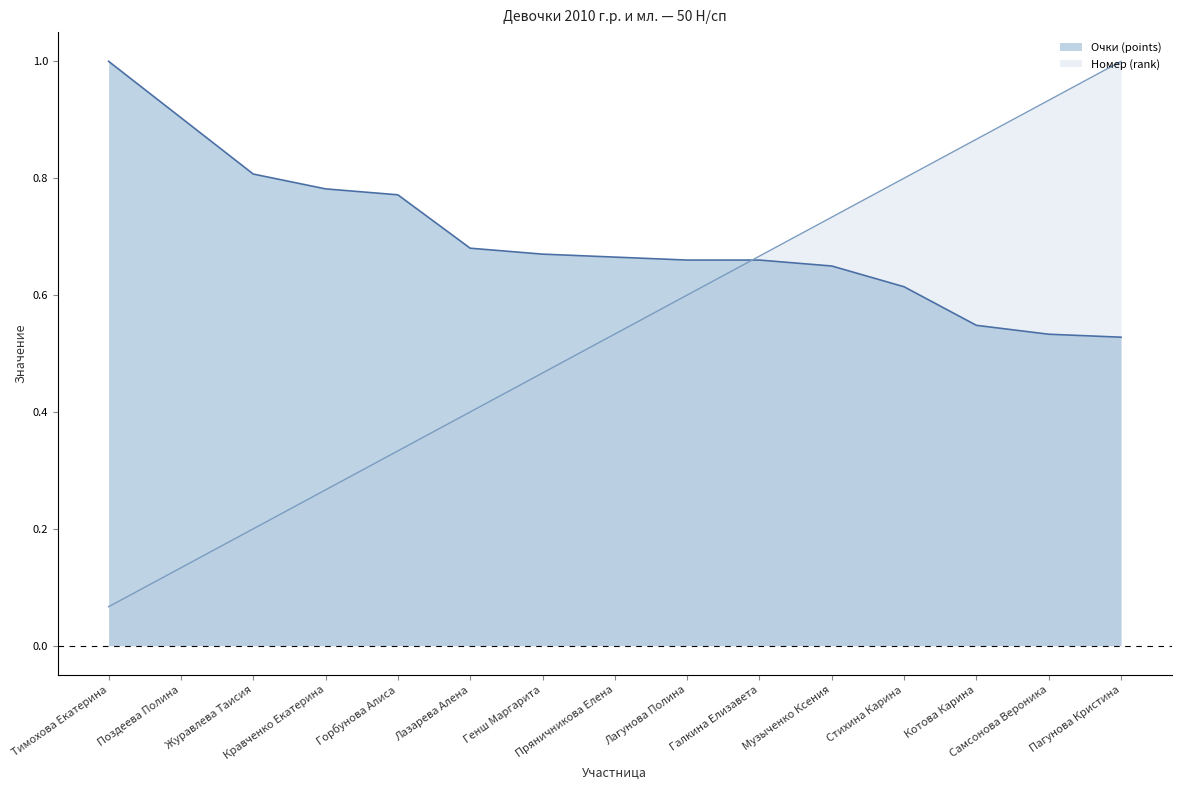

Reading left to right, what are all the values shown in this chart?

Очки (points): 1.0	0.9	0.8	0.8	0.8	0.7	0.7	0.7	0.7	0.7	0.6	0.6	0.5	0.5	0.5
Номер (rank): 0.1	0.1	0.2	0.3	0.3	0.4	0.5	0.5	0.6	0.7	0.7	0.8	0.9	0.9	1.0